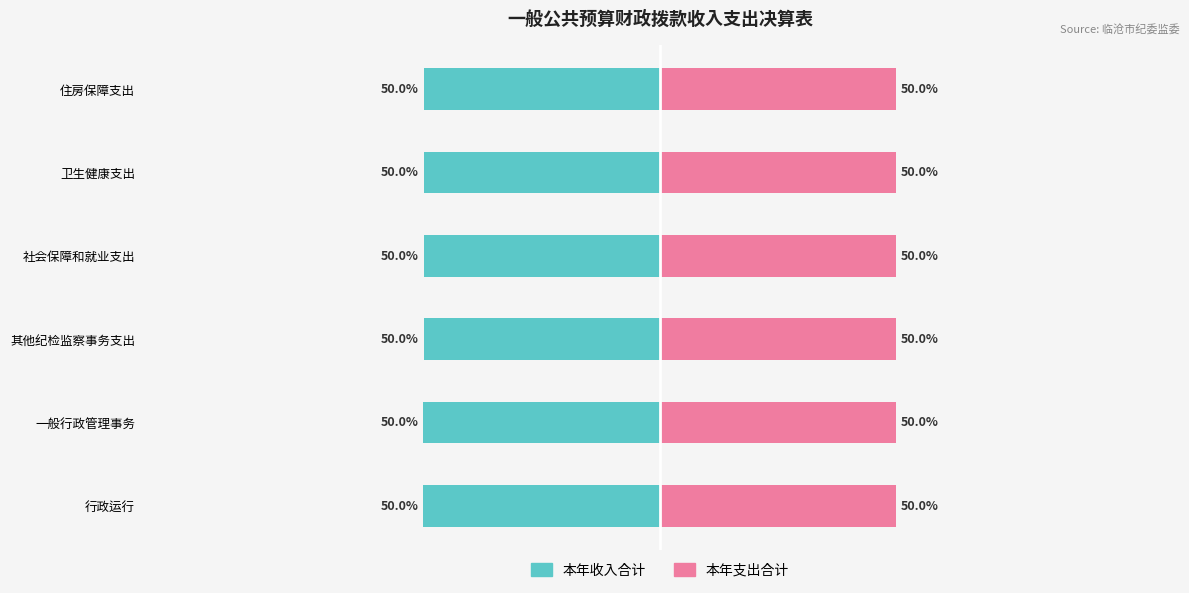

What are all the series names shown in the legend?

本年收入合计, 本年支出合计